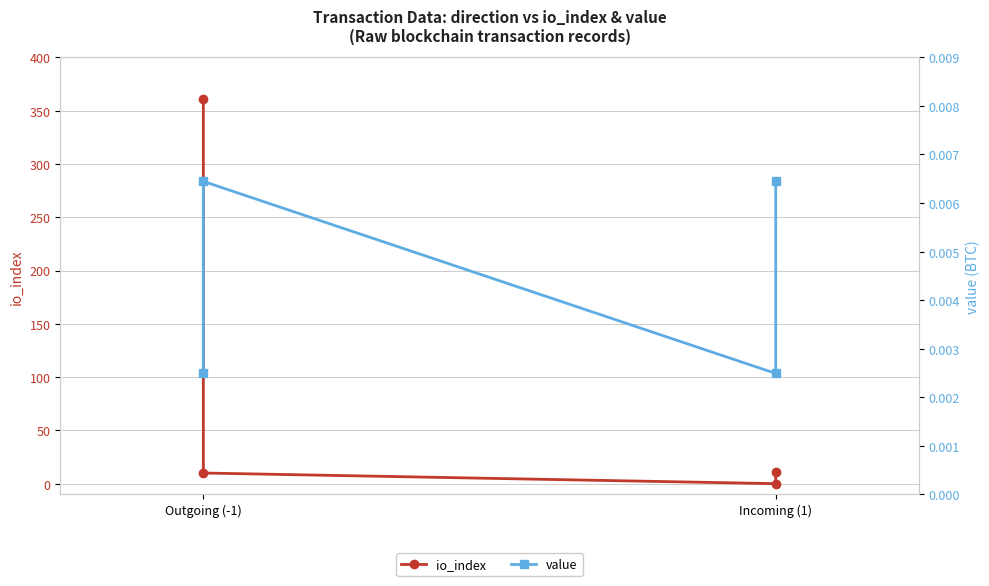

Which series has the widest spread of values?

io_index